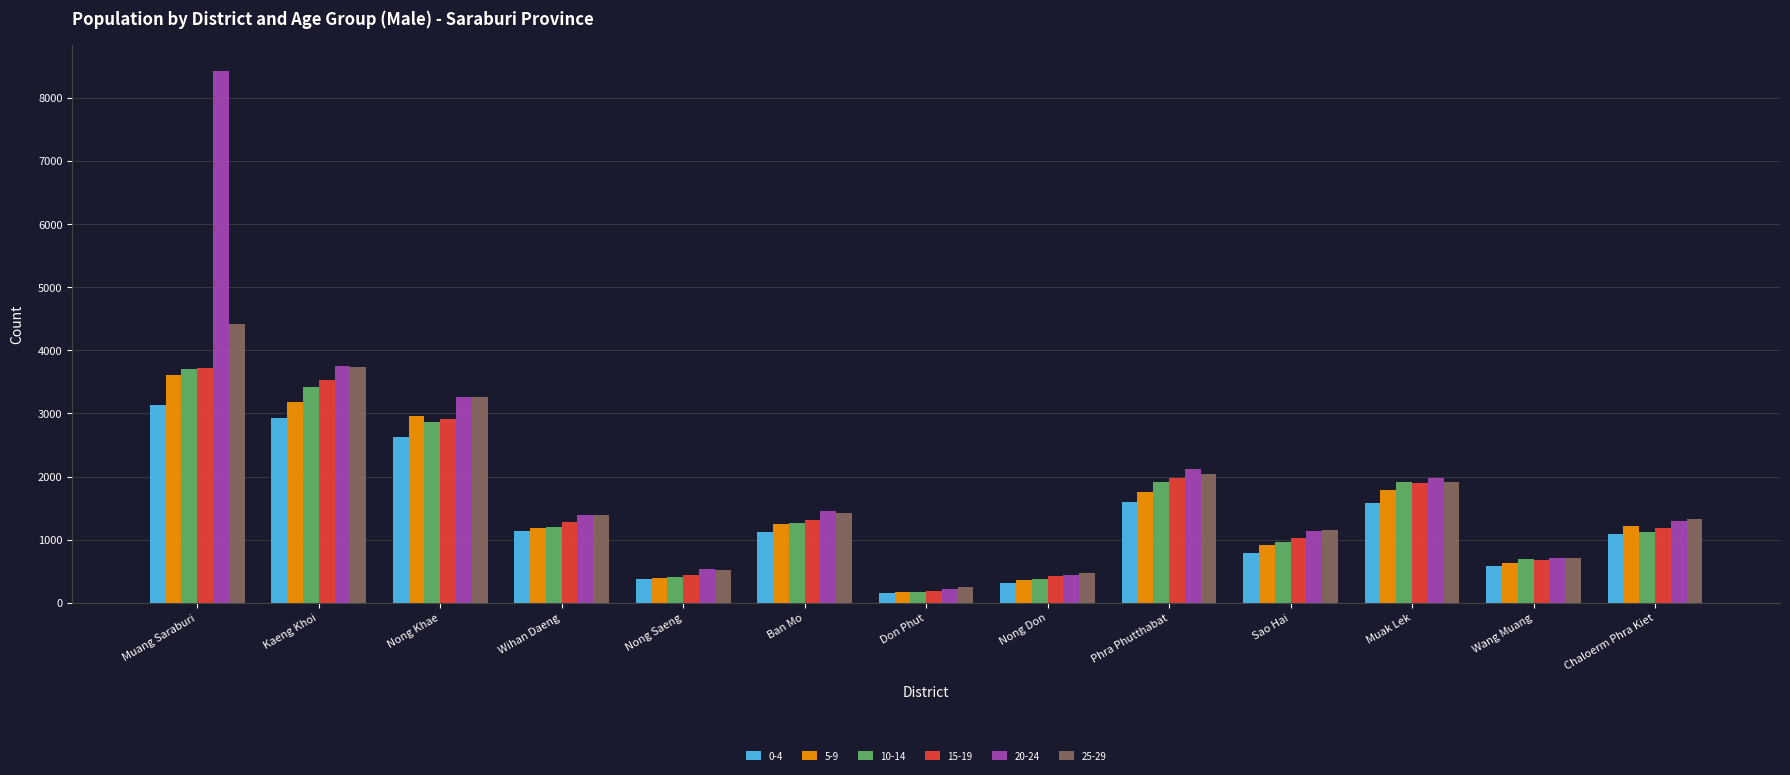

At which label does 15-19 first exceed 1281?

Muang Saraburi